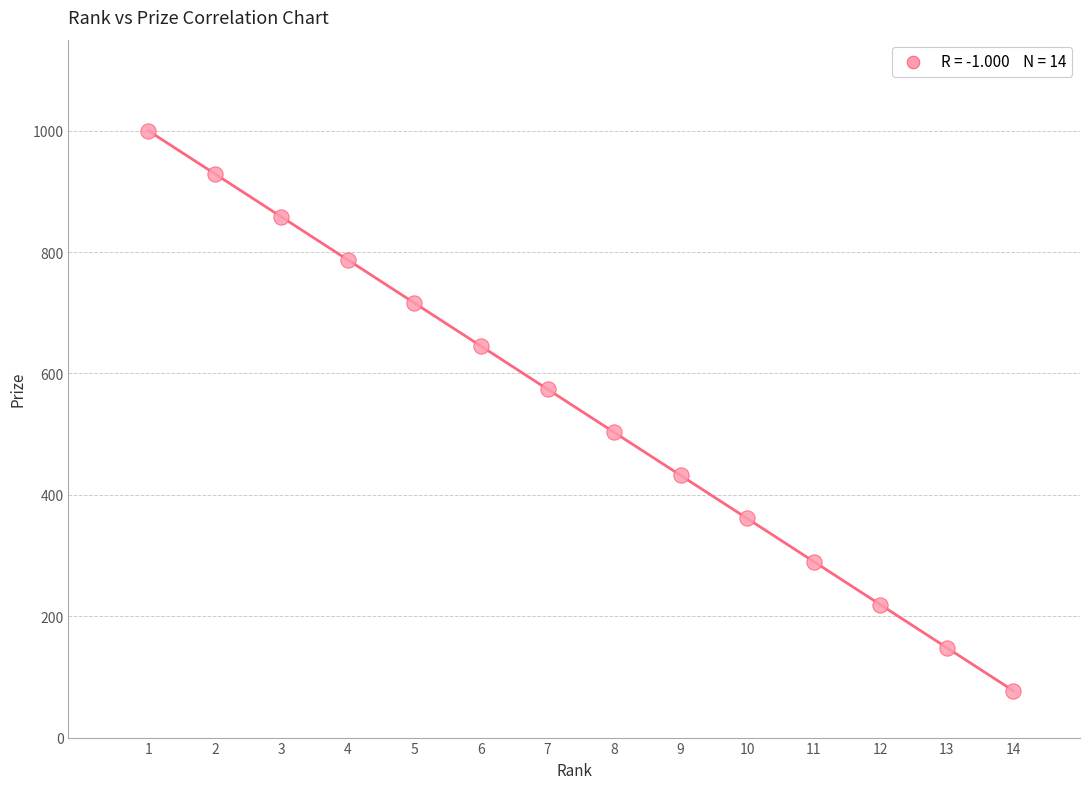

What is the range of Y values (max minus min)?

923